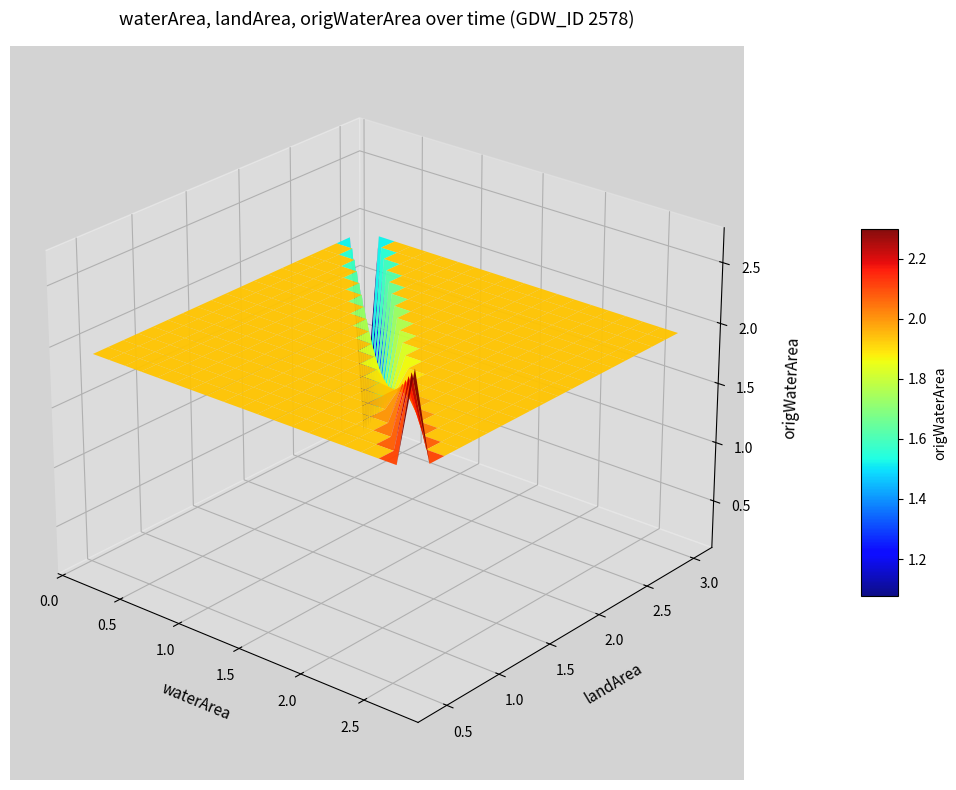

Reading right to left, transcribe all the data shown in this chart.

waterArea: 2.2	2.7	2.7	2.5	2.5	2.3	2.6	2.3	2.5	2.3	2.4	2.2	2.1	2.1	0.8	1.2	2.0	1.1	1.4	0.9	1.2	1.8	2.0	2.0	2.1	2.2	2.1	1.9	2.1	1.5	1.3	1.7	1.9	2.0	2.1	2.0	2.0	2.5	2.0	0.1
landArea: 0.9	0.4	0.4	0.6	0.6	0.9	0.6	0.9	0.7	0.9	0.8	1.0	1.0	1.0	2.3	2.0	1.1	2.1	1.8	2.3	2.0	1.4	1.2	1.2	1.1	0.9	1.1	1.2	1.0	1.7	1.9	1.4	1.2	1.2	1.0	1.2	1.2	0.7	1.1	3.0
origWaterArea: 2.2	2.7	2.7	2.5	2.5	2.3	2.6	2.3	2.5	2.3	2.4	2.2	2.1	2.1	0.8	1.2	2.0	1.1	1.4	0.9	1.2	1.8	2.0	2.0	2.1	2.2	2.1	1.9	2.1	1.5	1.3	1.7	1.9	2.0	2.1	2.0	2.0	2.5	2.0	0.1